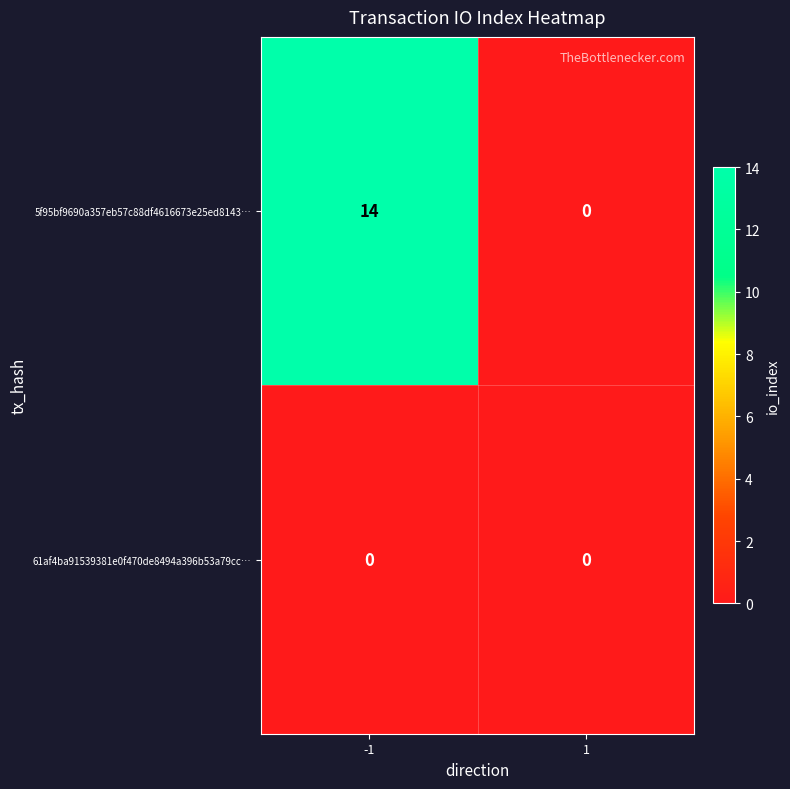

At which category is the sum across all series the highest?

-1